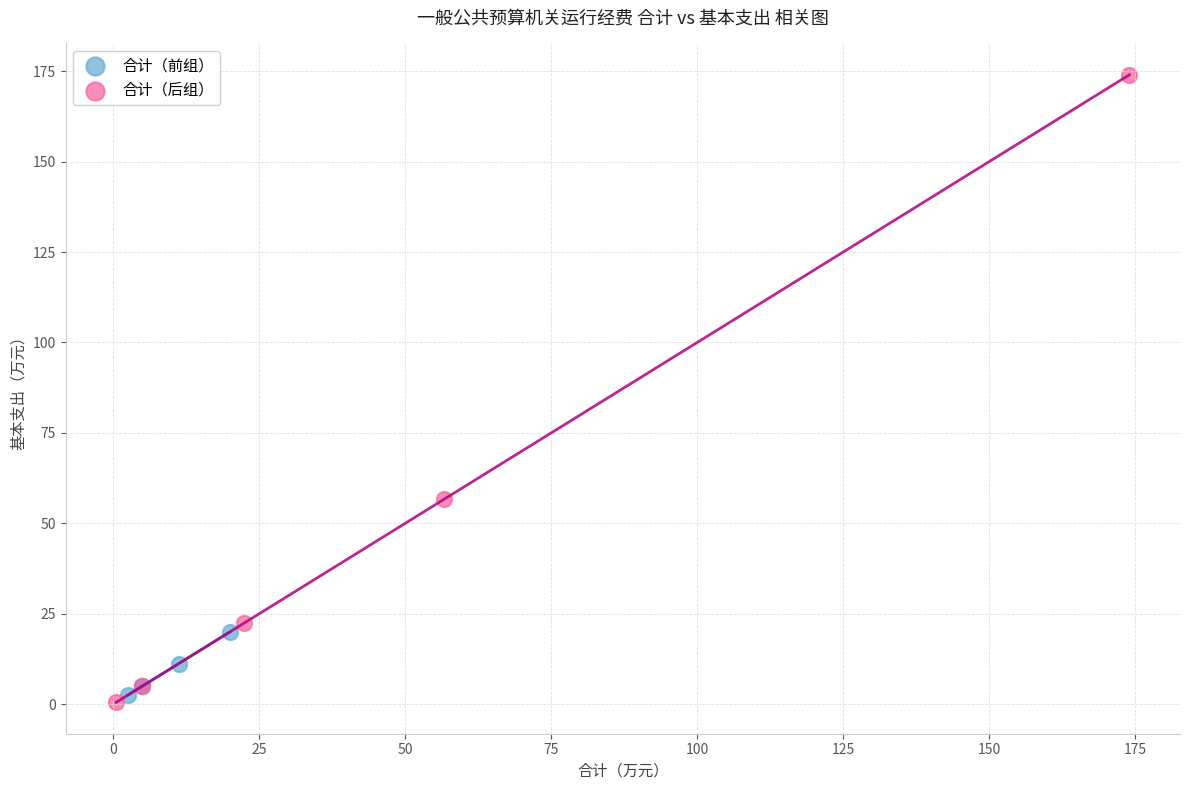

Which series has the largest Y range (max minus min)?

合计（后组）